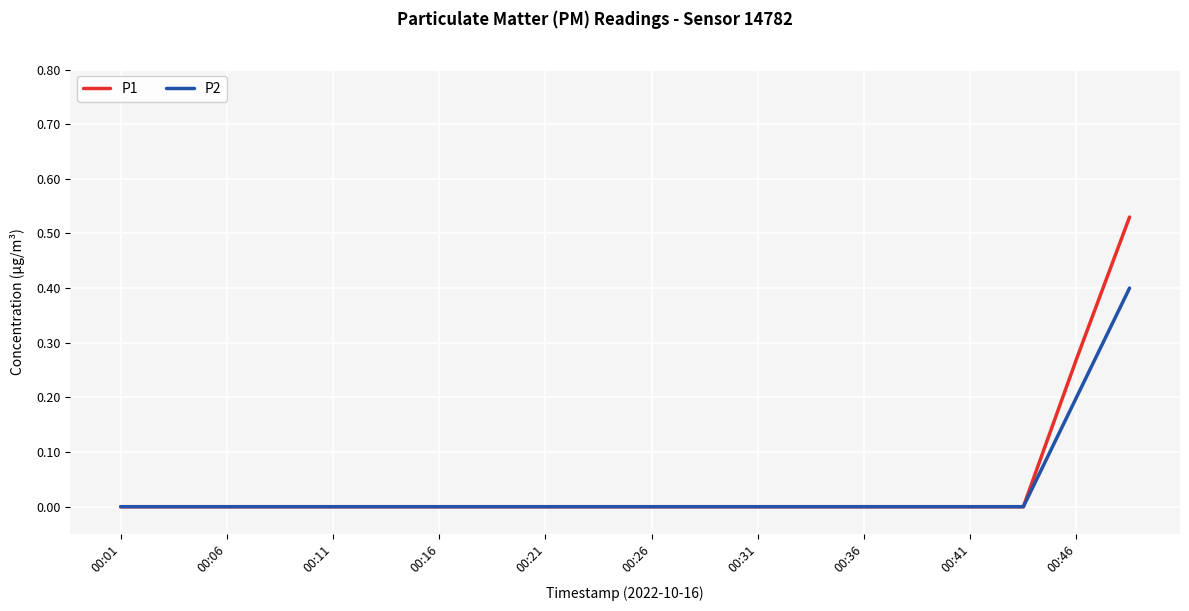

What are all the series names shown in the legend?

P1, P2